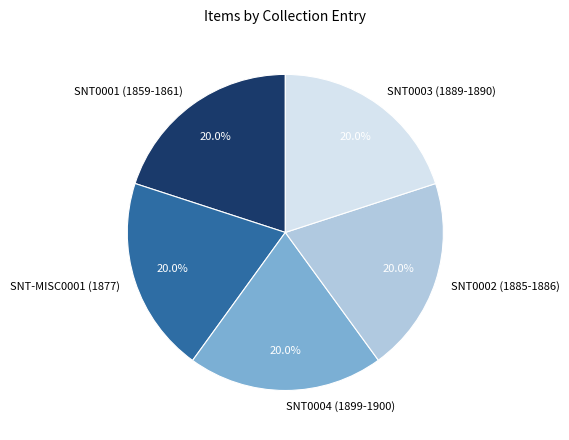

Does SNT0001 (1859-1861) represent more than half of the total?

No